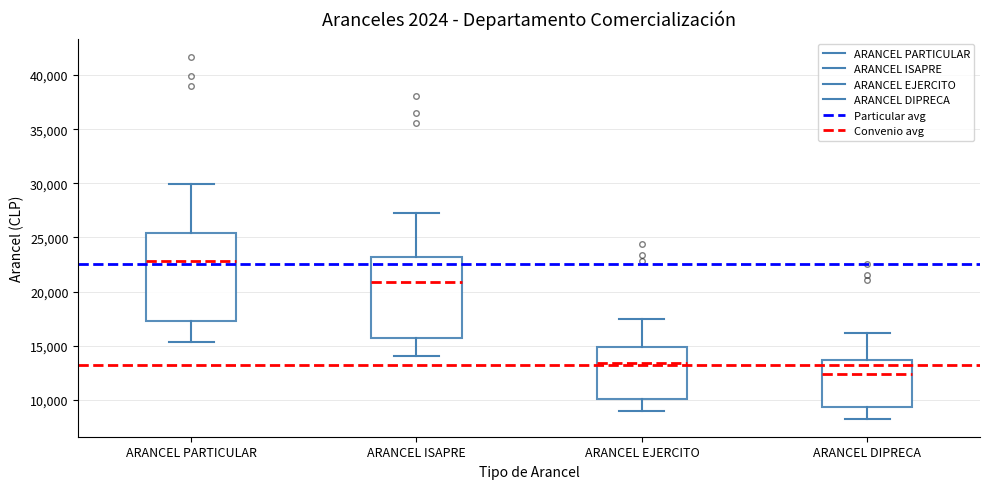

Which box's median line is the lowest?

ARANCEL DIPRECA